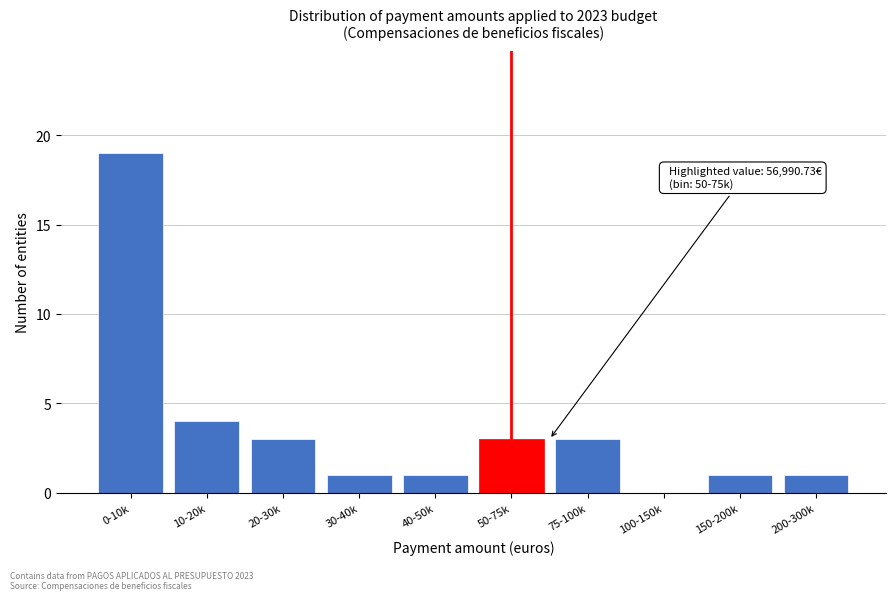

Reading left to right, list all the values displayed in this chart.

0-10k=19	10-20k=4	20-30k=3	30-40k=1	40-50k=1	50-75k=3	75-100k=3	100-150k=0	150-200k=1	200-300k=1